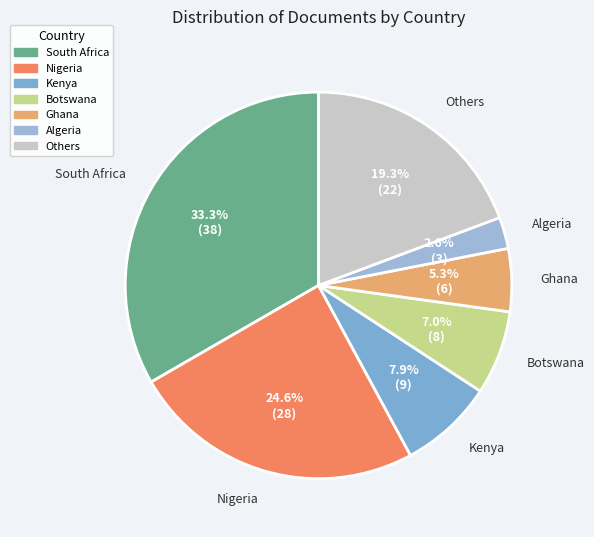

Which category has the biggest portion of the pie?

South Africa